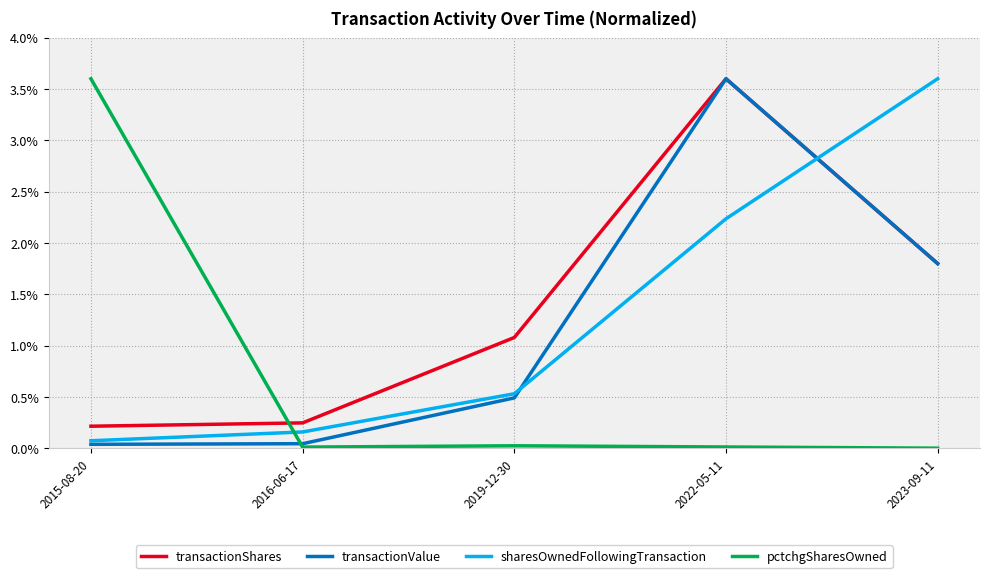

Is this an area chart (filled region under the line)?

No